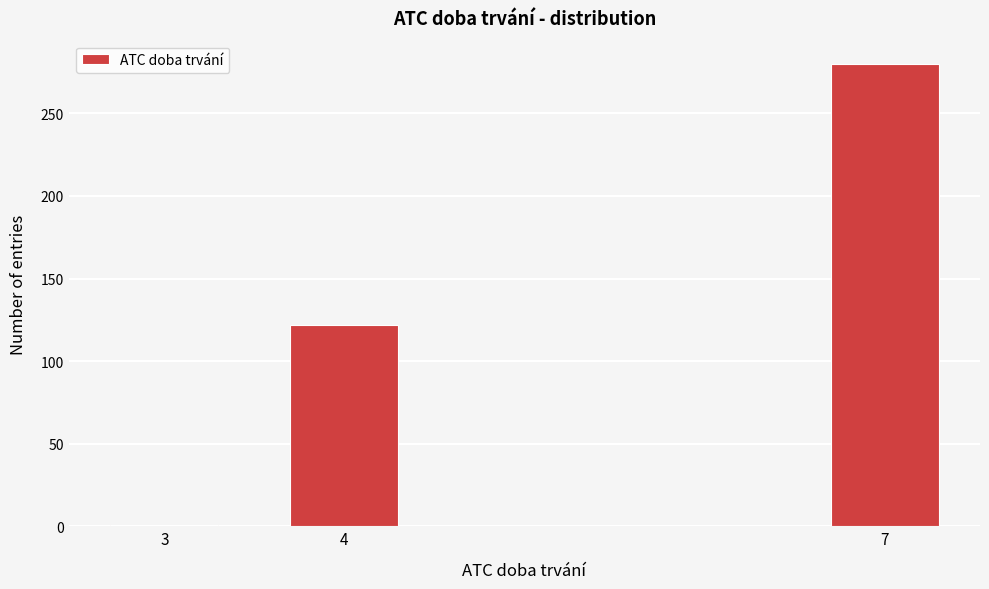

Reading left to right, transcribe all the data shown in this chart.

1	122	280